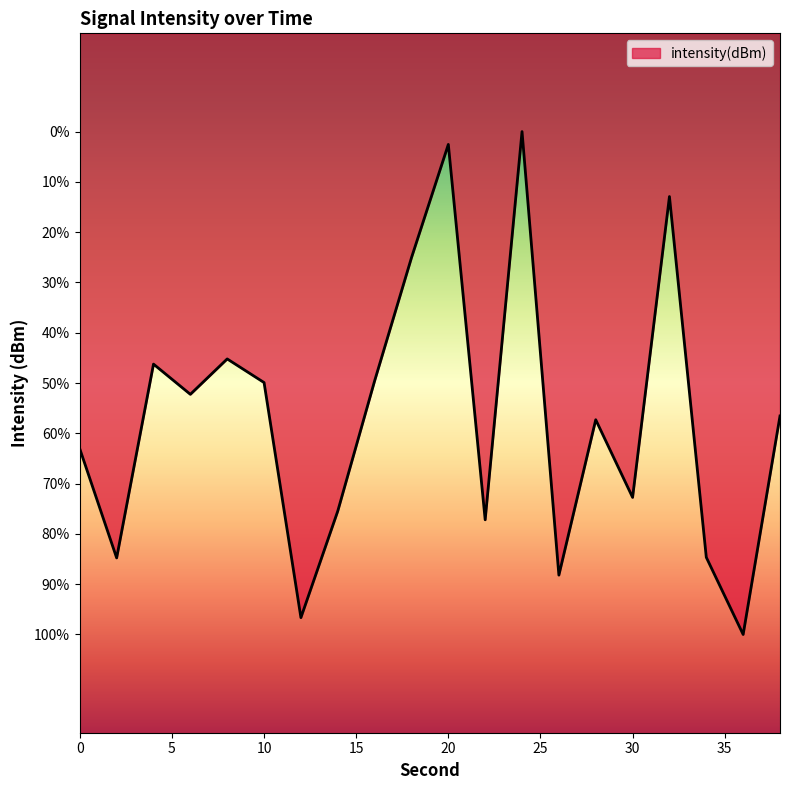

How many lines are shown in the chart?

1